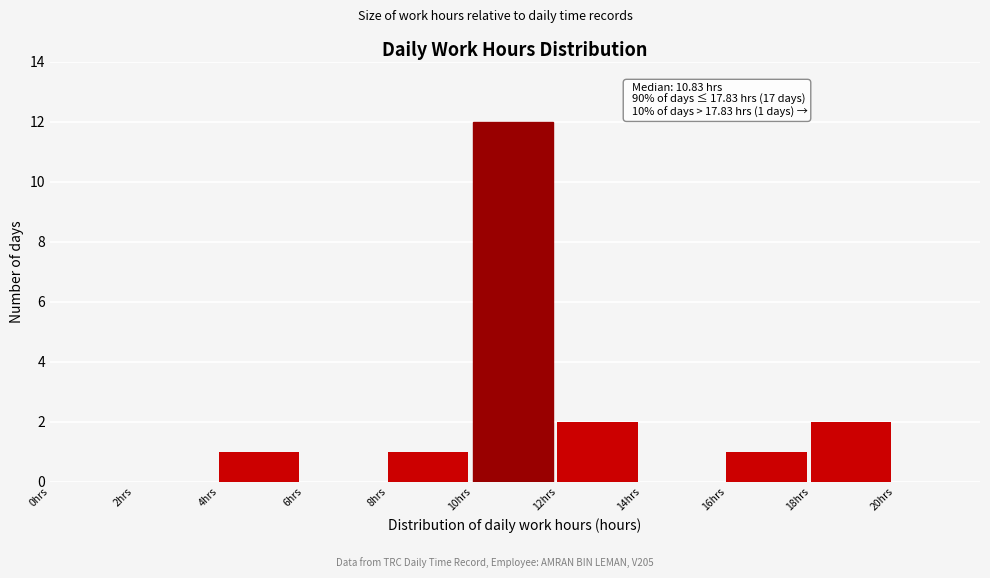

Over which range of the x-axis is the bar tallest?

10 to 12